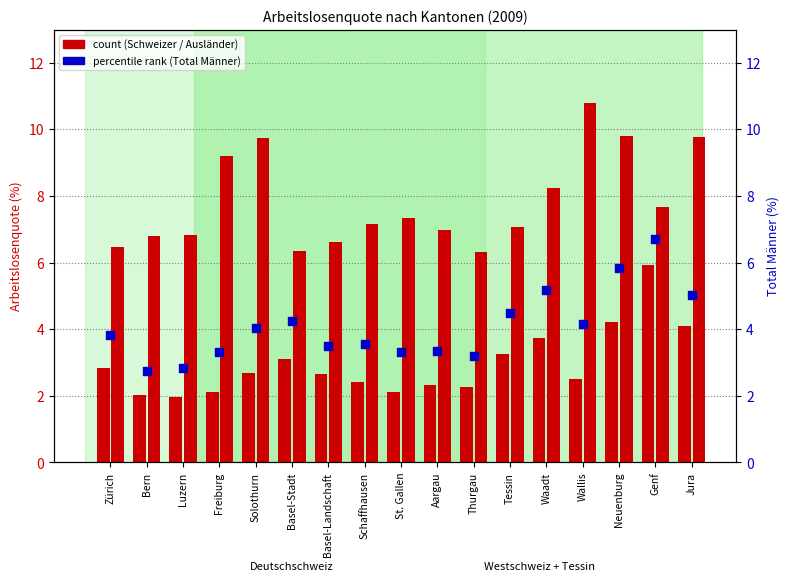

Which series has the largest Y range (max minus min)?

Ausländer Männer (%)